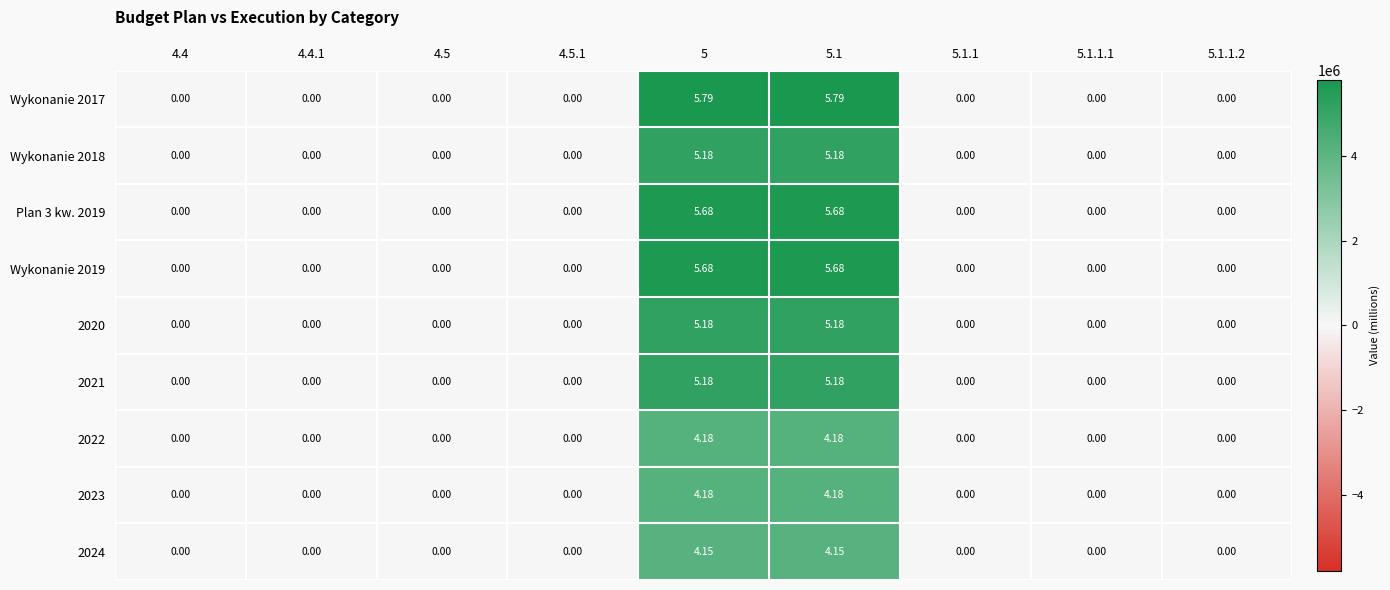

Which category has the highest value across all series?

5